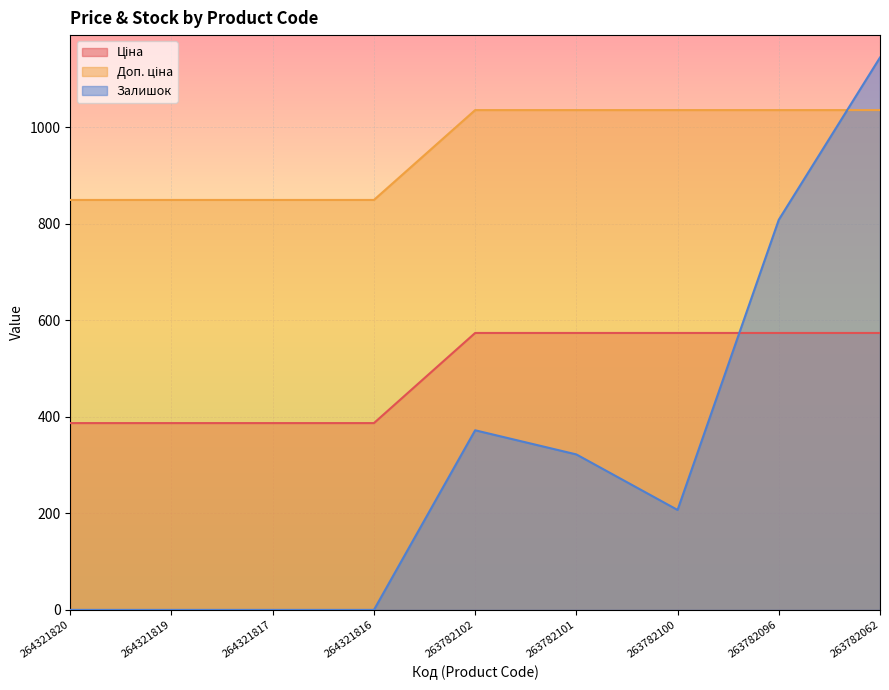

What is the difference between the Залишок values at 263782096 and 264321817?

808.0